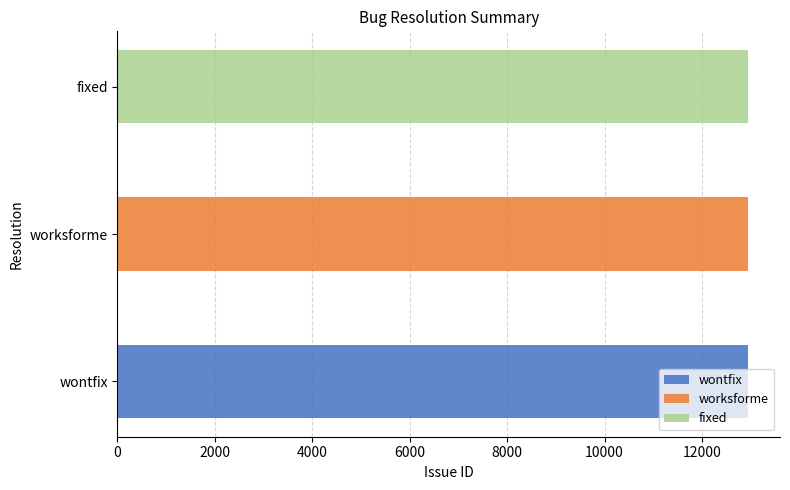

What is the value of the 3rd bar from the left?

12952